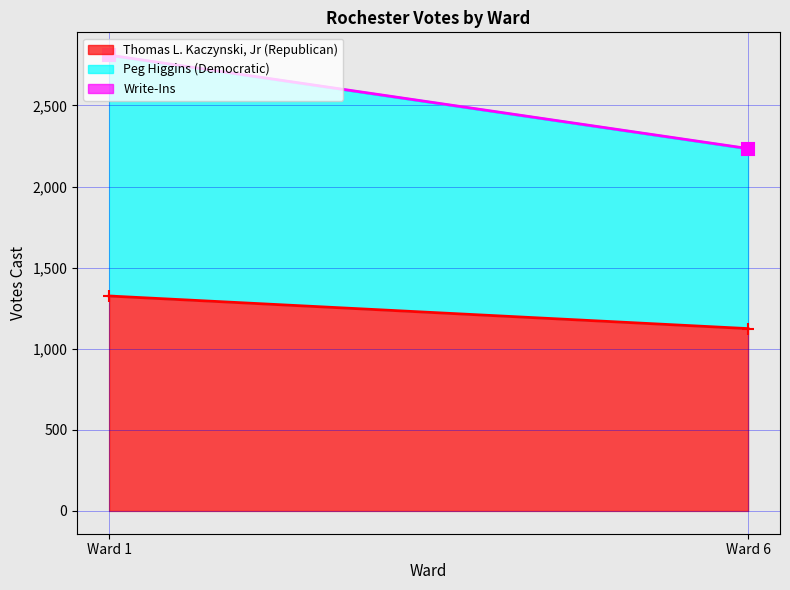

What are all the series names shown in the legend?

Thomas L. Kaczynski, Jr (Republican), Peg Higgins (Democratic), Write-Ins